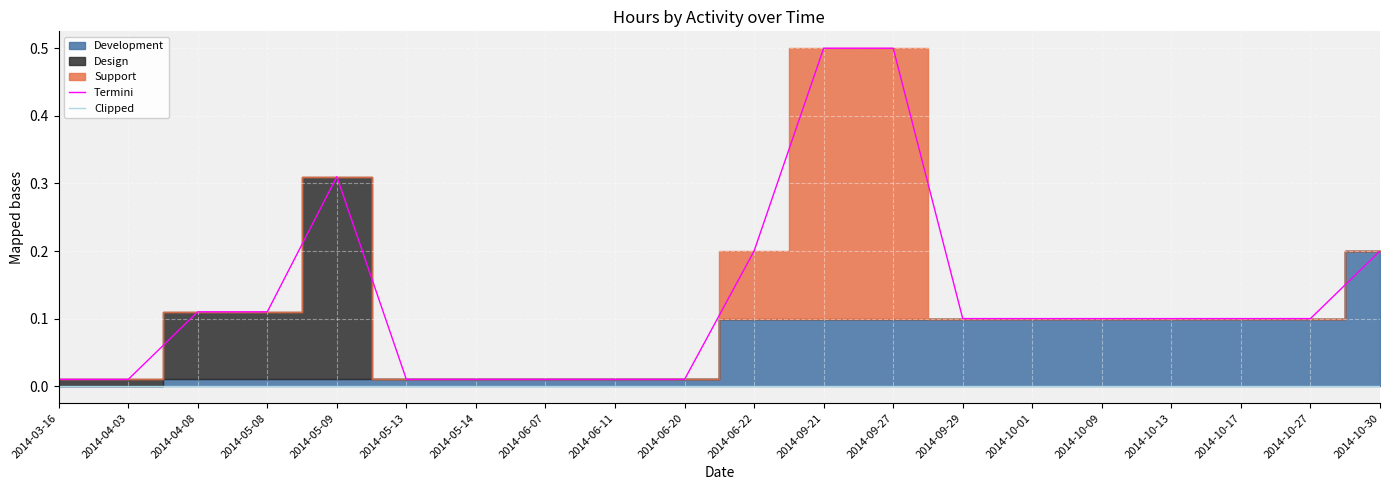

True or false: Termini has a value of 0.1 at 2014-10-27.

True